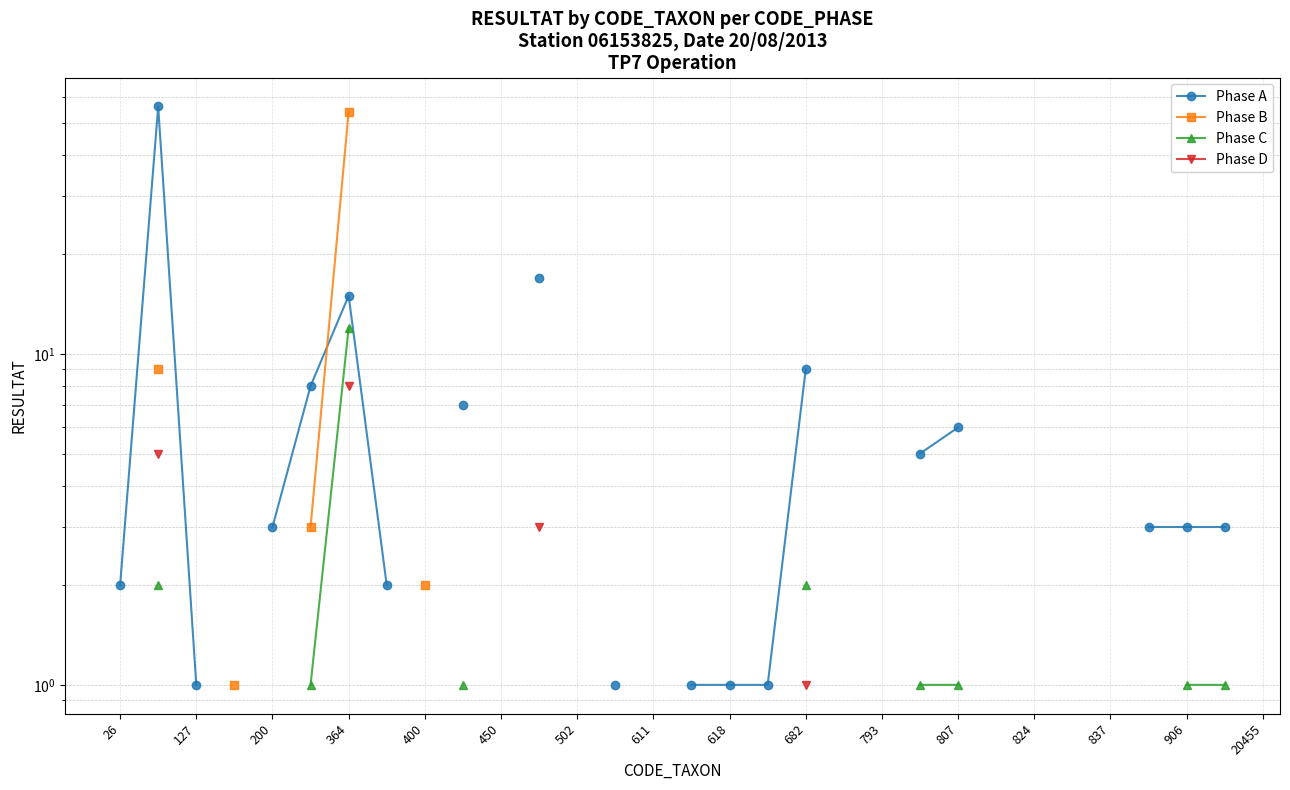

True or false: Phase C and Phase D cross at least once.

False